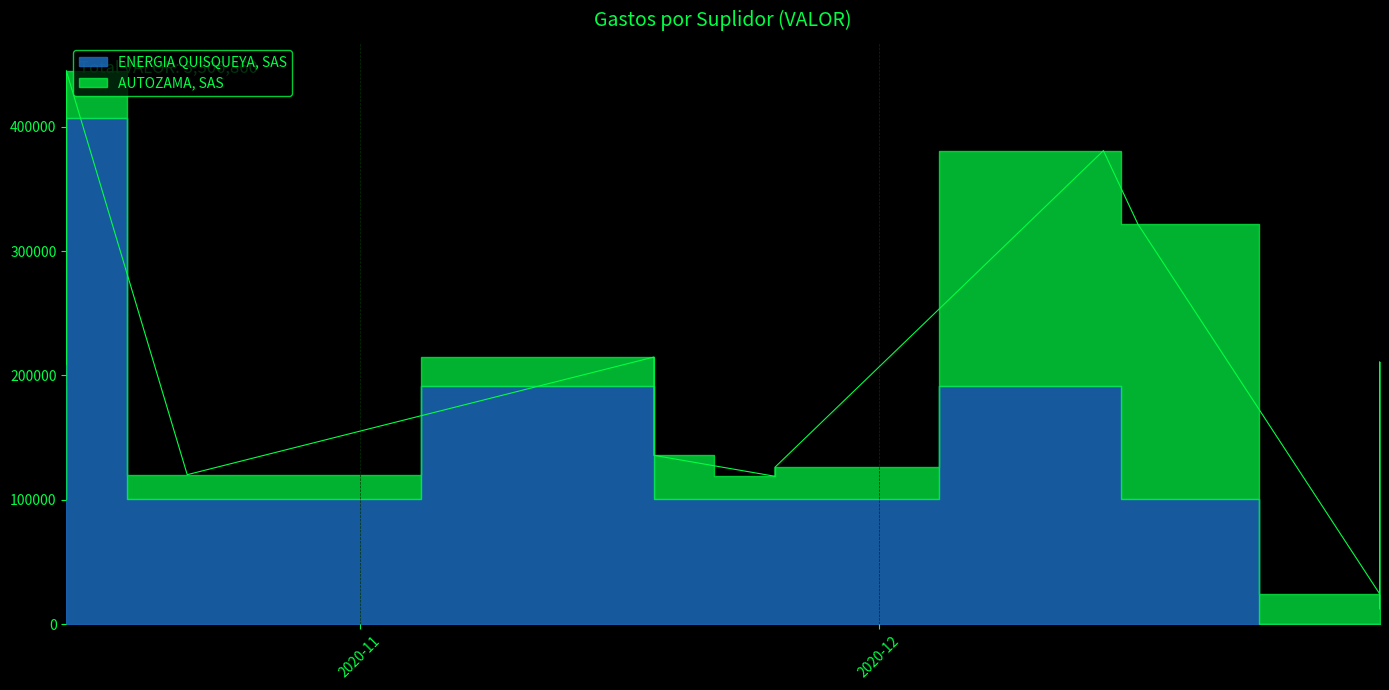

What is the value of the AUTOZAMA, SAS point at the 22nd from the left?

23949.1